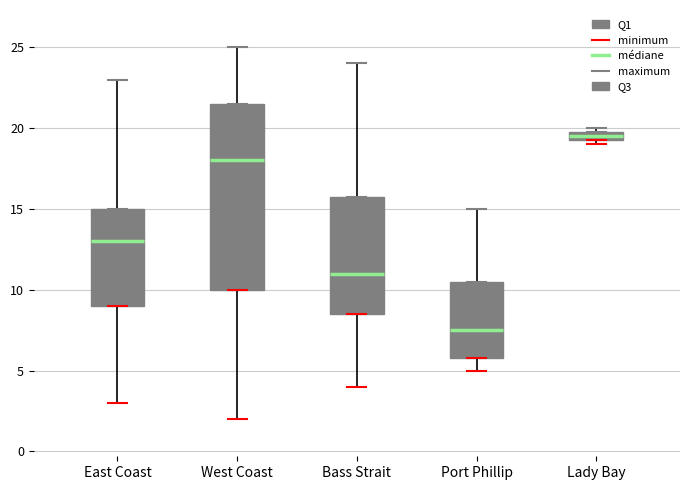

Comparing the boxes themselves (not the whiskers), which one is the tallest?

West Coast